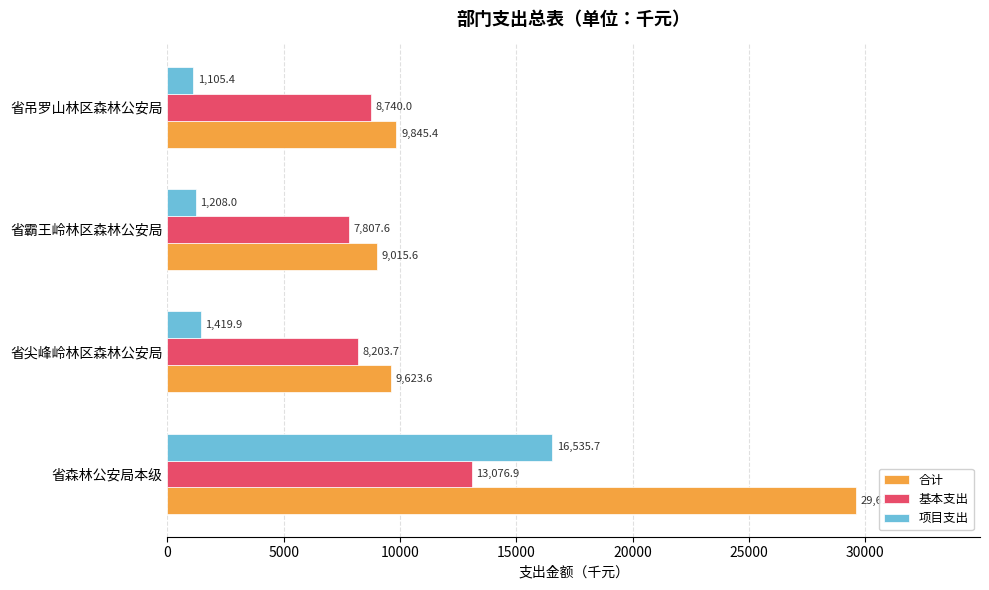

At how many categories does at least one series exceed 26898?

1